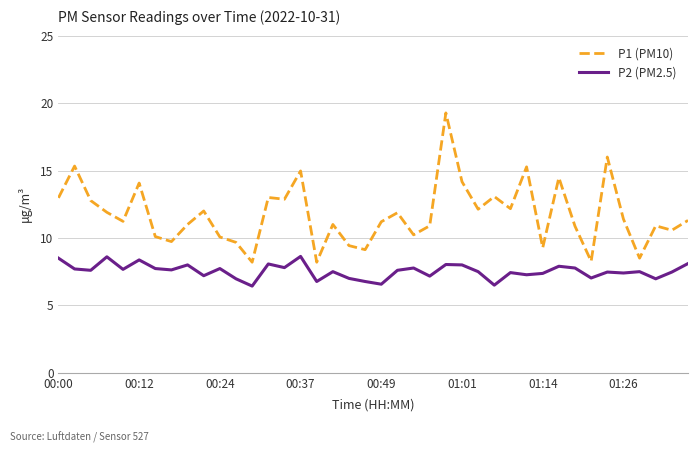

True or false: P2 (PM2.5) and P1 (PM10) intersect in this chart.

False